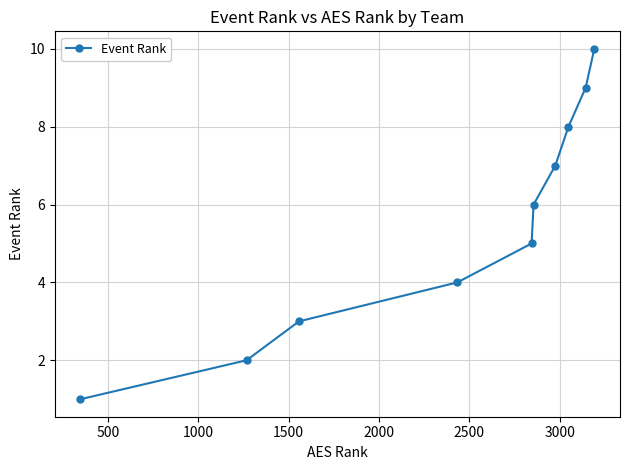

Reading left to right, transcribe all the data shown in this chart.

1	2	3	4	5	6	7	8	9	10